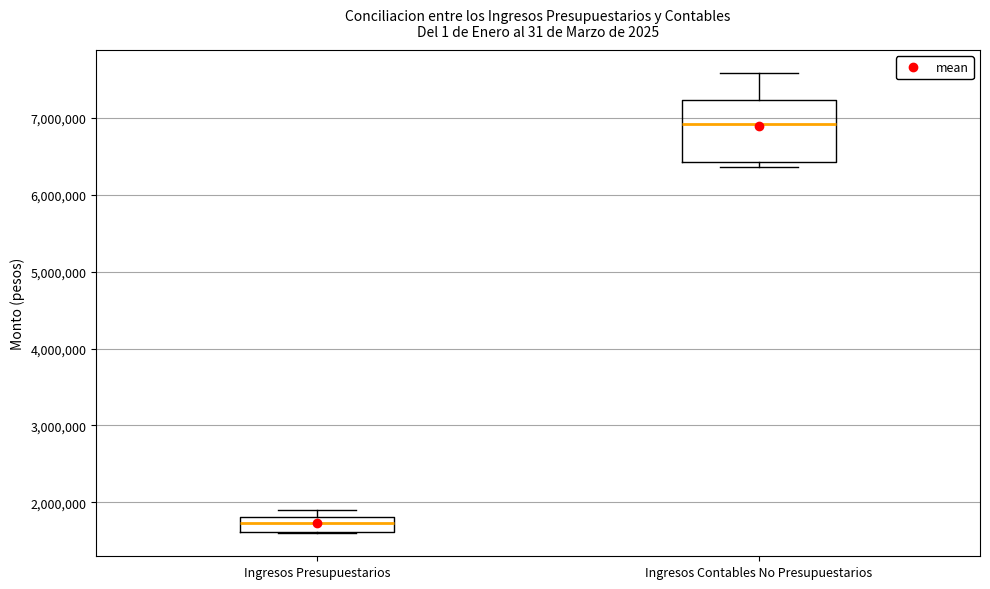

Where is the upper edge of the box for Ingresos Contables No Presupuestarios on the y-axis? The values are not printed on the chart, so give them approximately, as read against the axis.

7200000